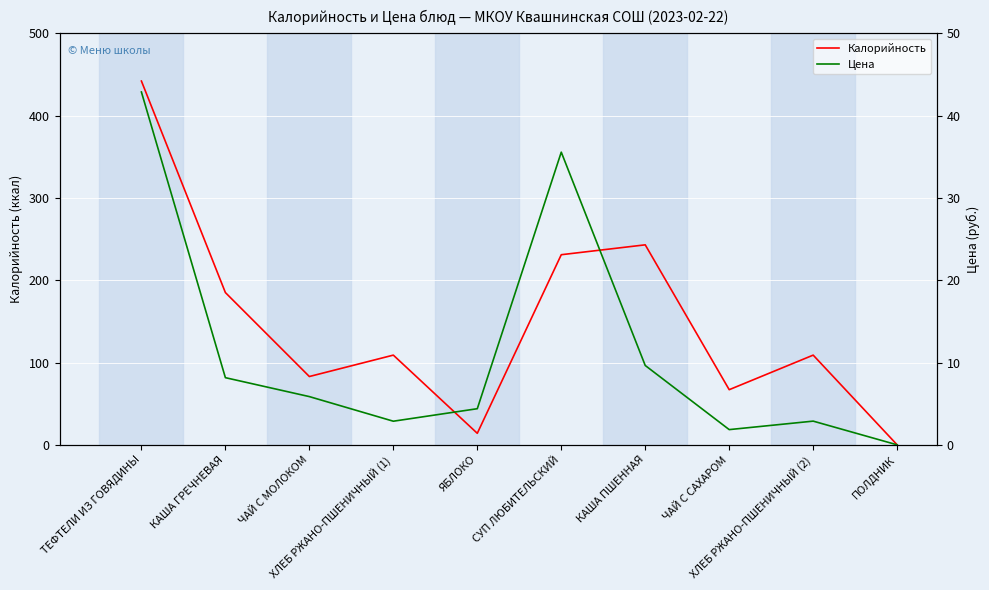

What is the sum of all Калорийность values?

1483